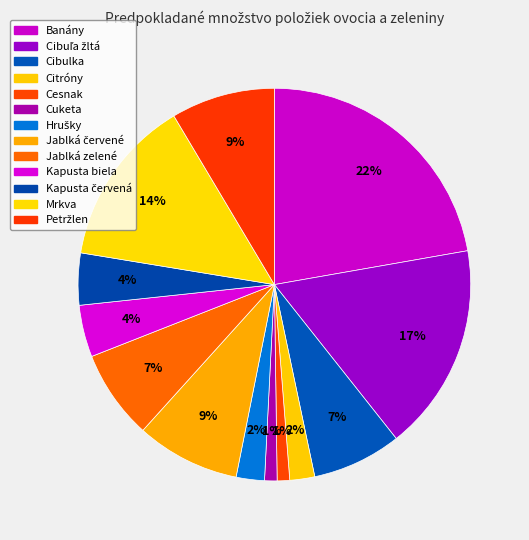

Count the number of slices in the pie.

13